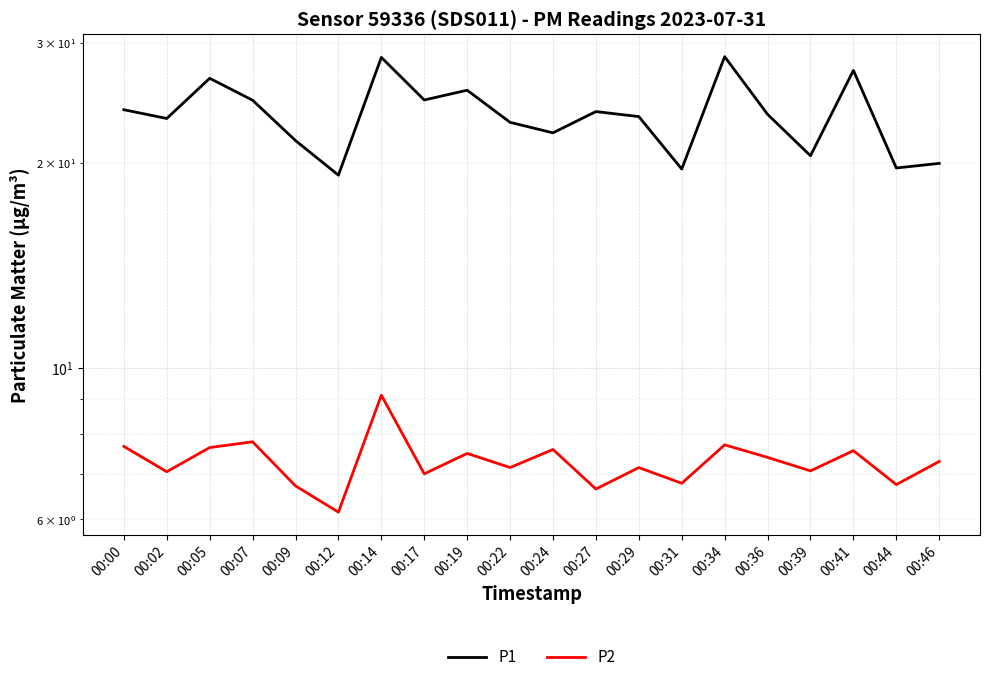

What is the average value of the P1 series?

23.5